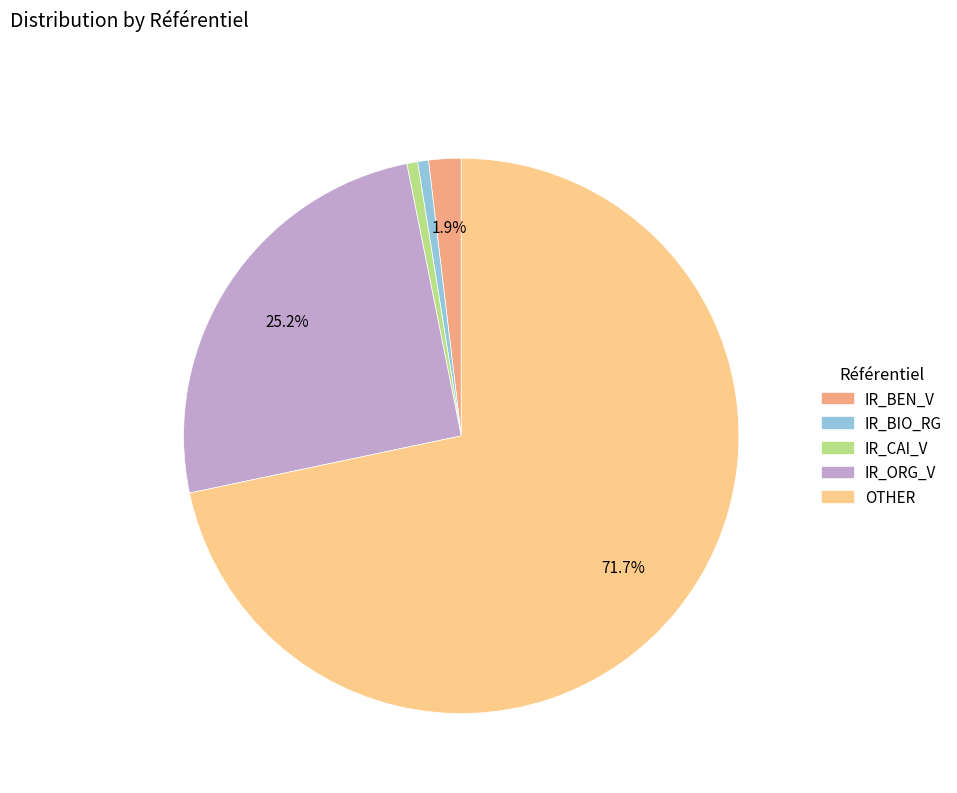

Which category has the biggest portion of the pie?

OTHER